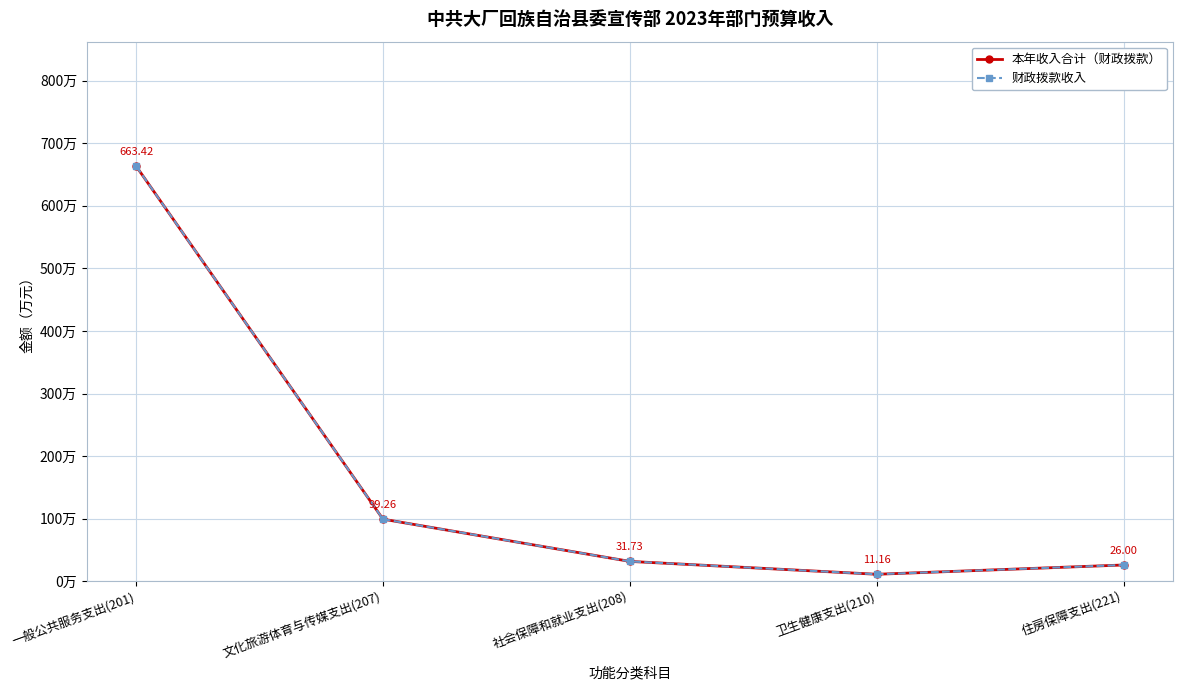

Where is the first local minimum for 财政拨款收入?

卫生健康支出(210)